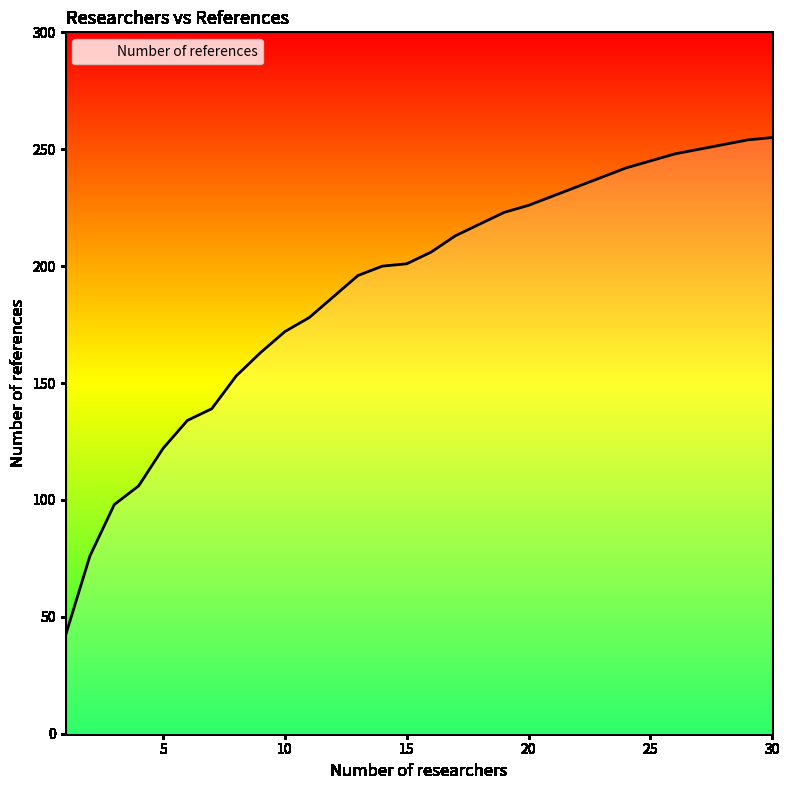

What is the greatest value displayed?

255